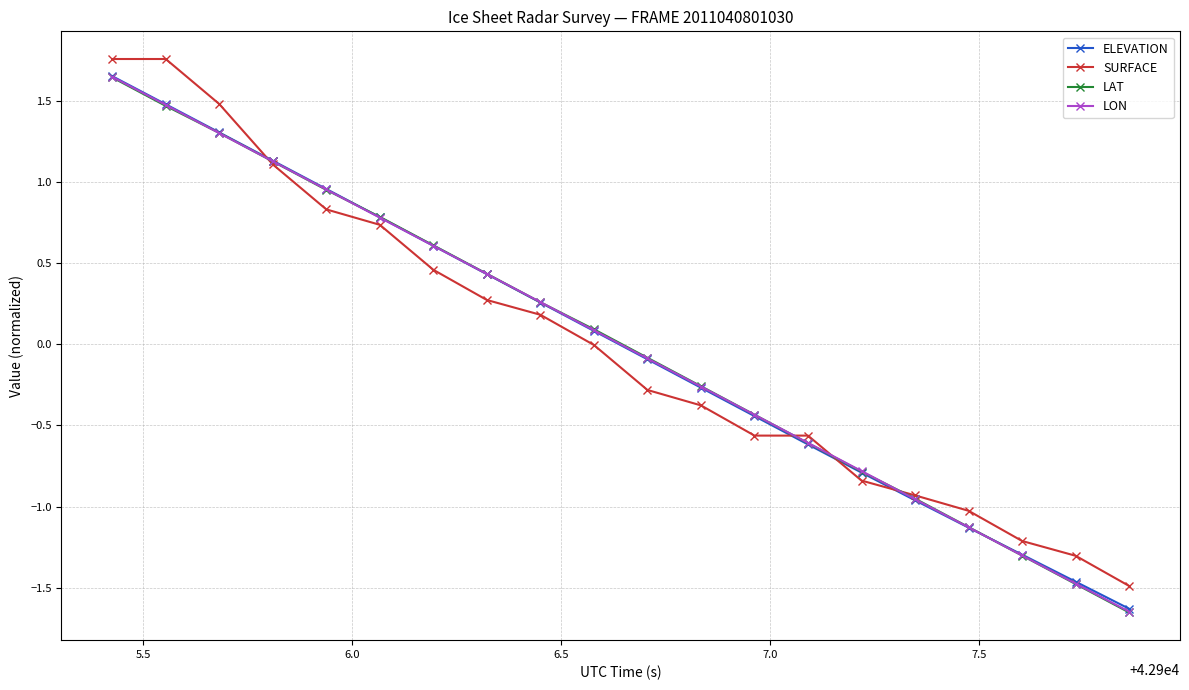

What is the difference between the maximum and minimum values in the LON series?

3.3